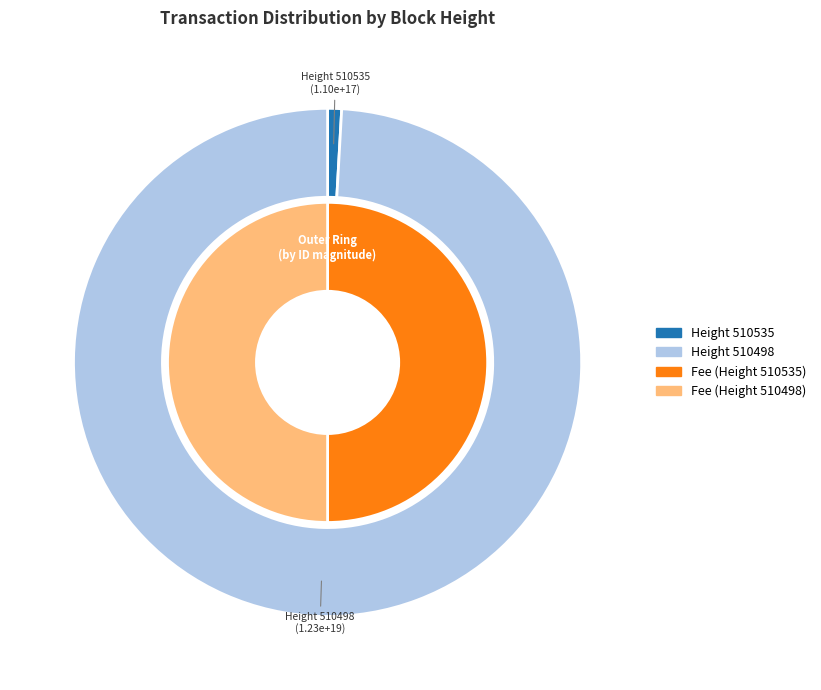

The 510498 slice represents 89% of the pie. True or false?

False